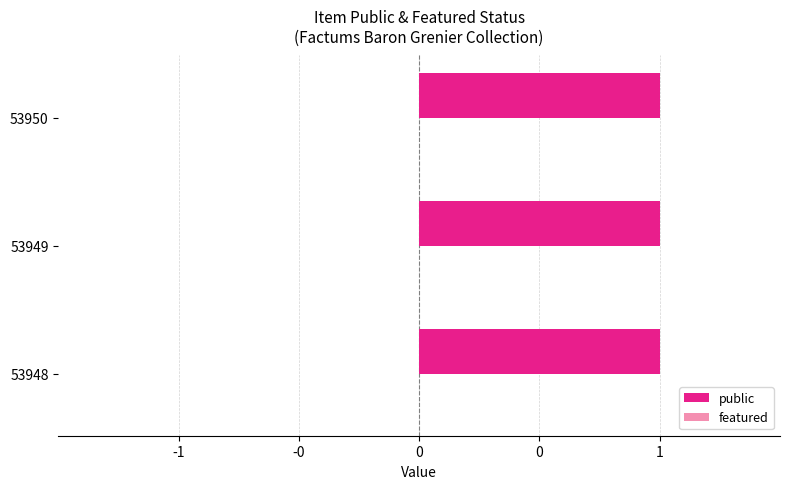

Is the value of featured at 53948 greater than the value of public at 53949?

No